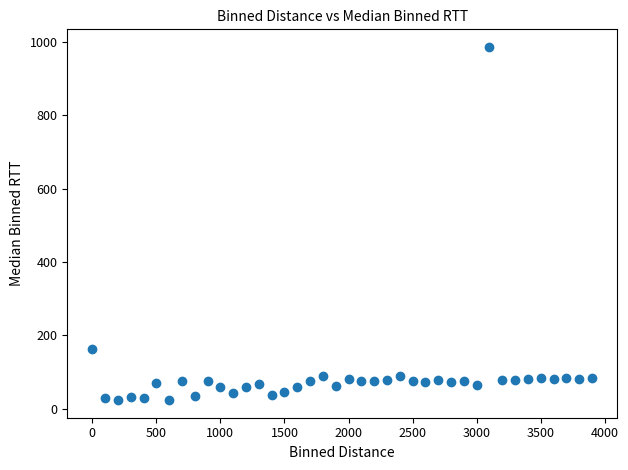

What Y value in the scatter plot is closest to 505?

163.0